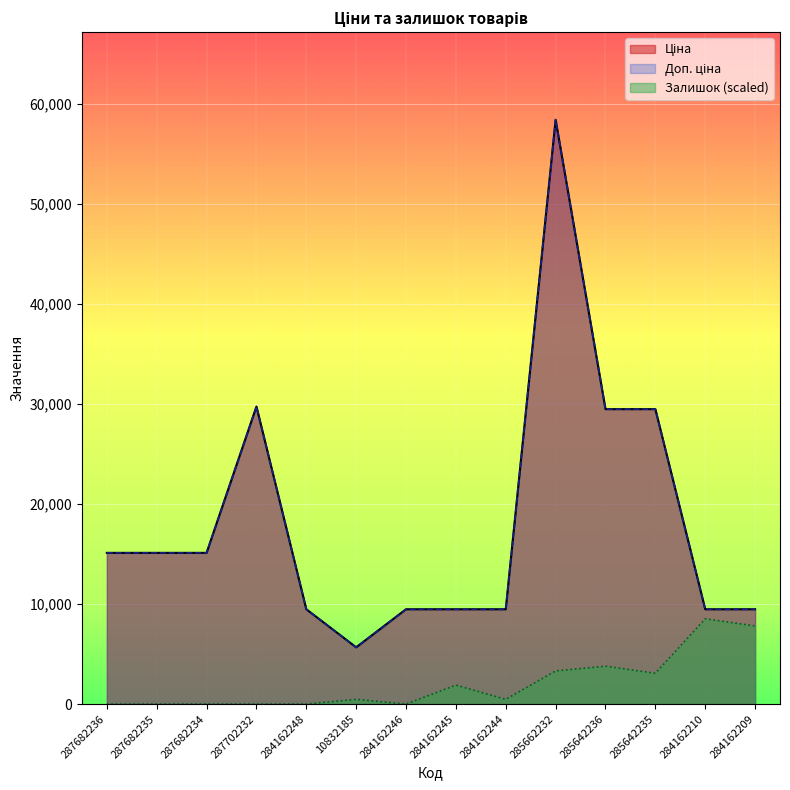

True or false: Залишок and Ціна cross at least once.

False